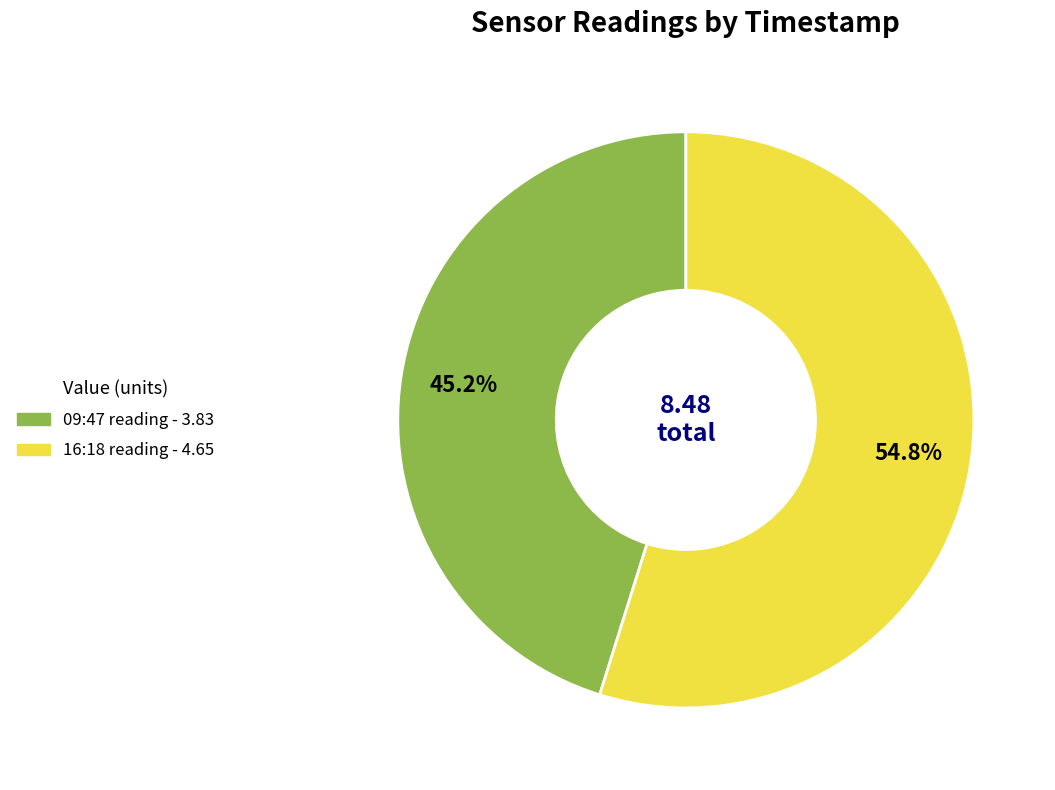

Is there a majority slice in this chart?

Yes